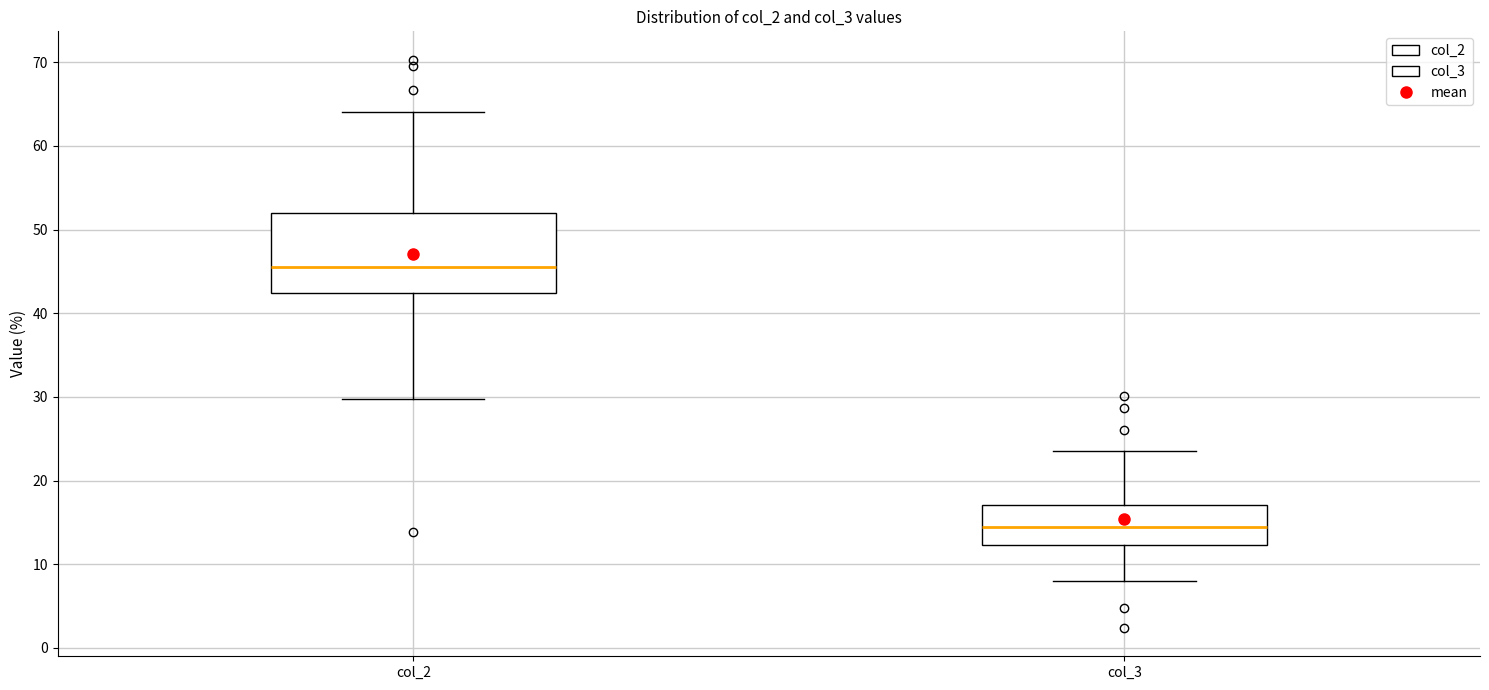

Reading left to right, transcribe this box plot: for each box, give where its median line is, the range the box spans, and where its two whiskers end, as read against the y-axis. The values are not printed on the chart, so give them approximately, as read against the axis.

col_2: median 46, box 42 to 52, whiskers 30 to 64
col_3: median 14, box 12 to 17, whiskers 8 to 24